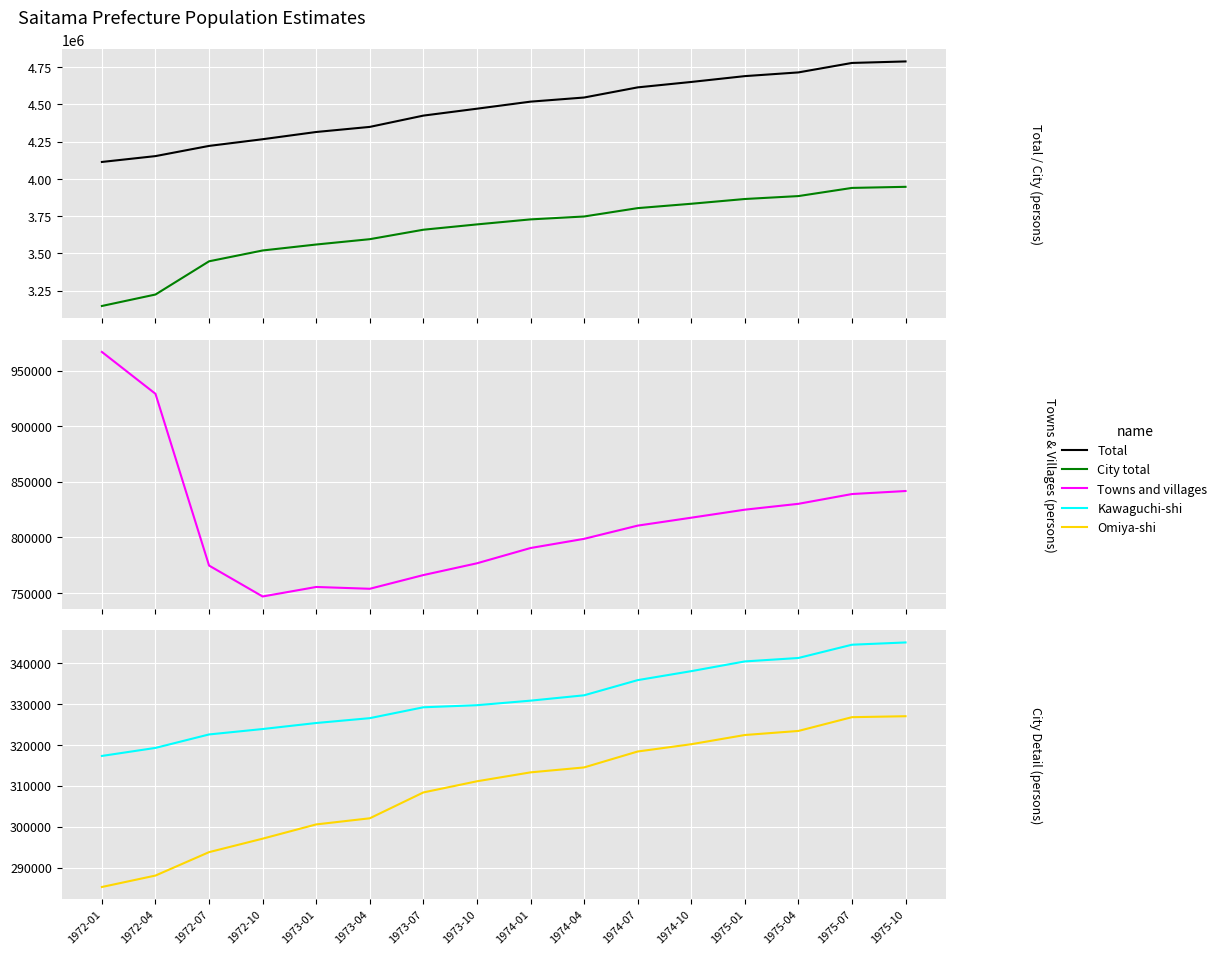

What is the spread (max minus min) of values at 1973-07?

4116203